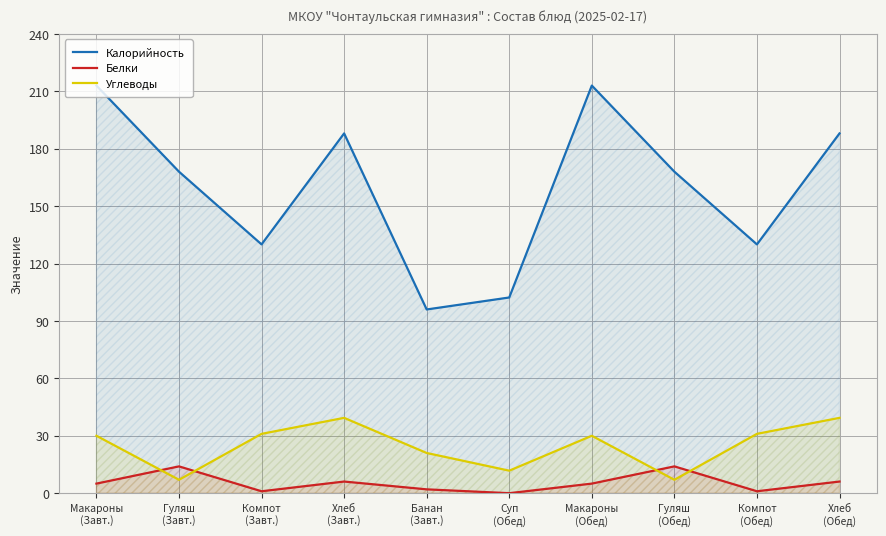

What is the sum of the Углеводы values at Гуляш
(Обед) and Компот
(Обед)?

38.0